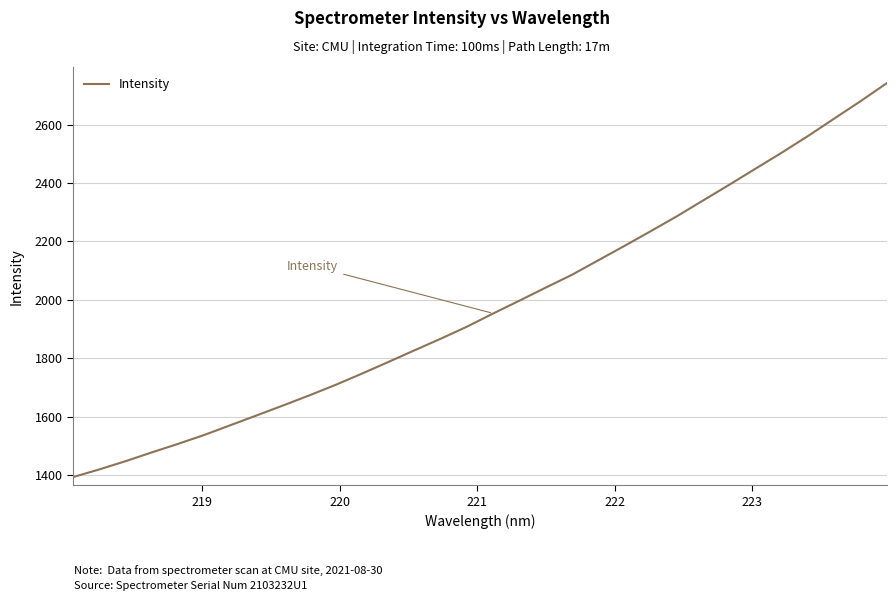

What is the minimum value shown in the chart?

1392.2